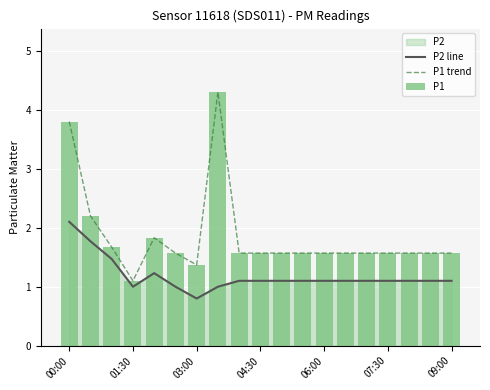

What is the label of the 19th bar from the right?

00:00